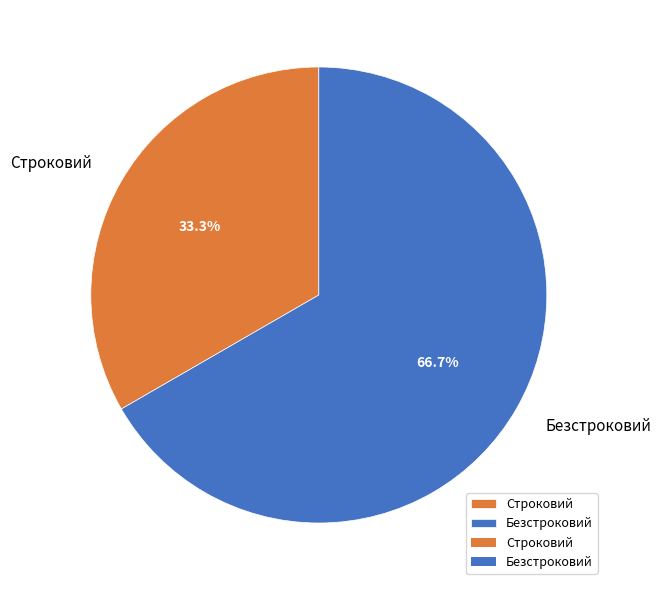

True or false: Безстроковий accounts for 67% of the total.

True